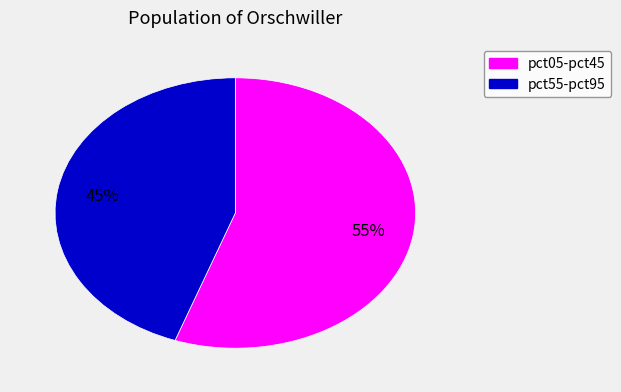

Is there any slice that represents more than half of the pie?

Yes